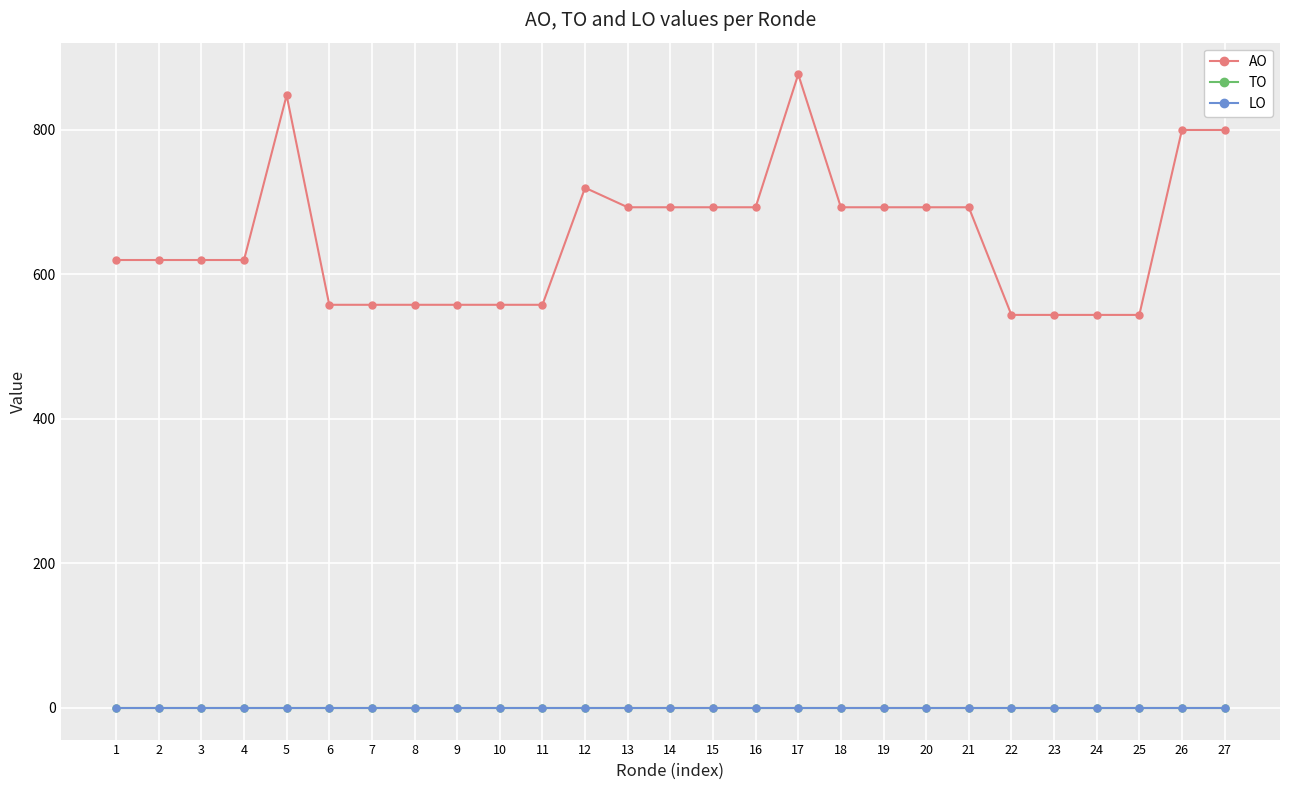

Is this an area chart (filled region under the line)?

No